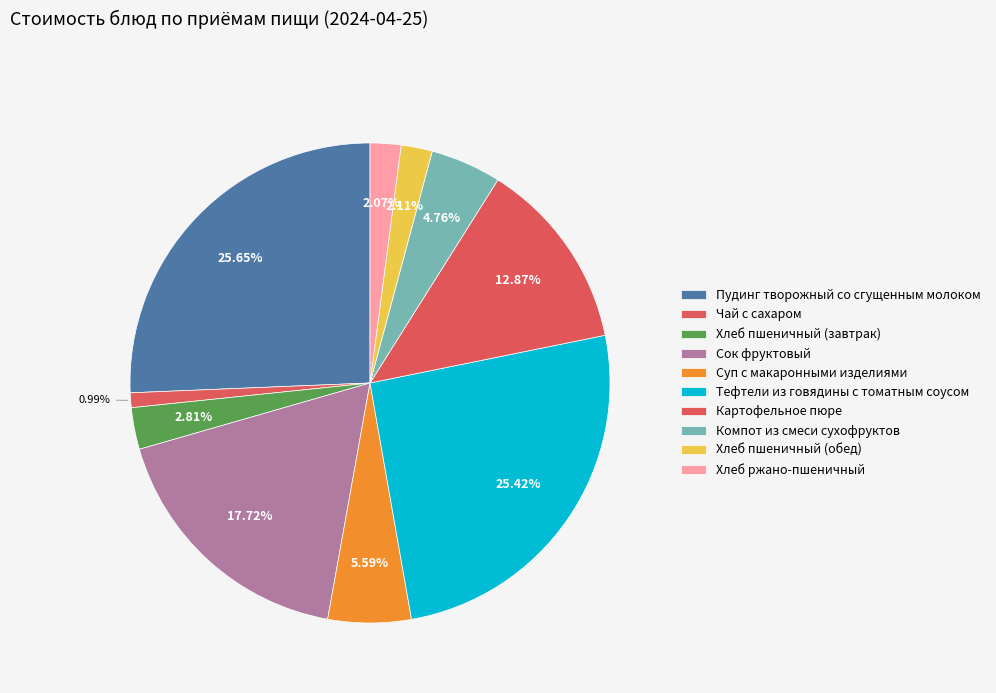

How many slices are in this pie chart?

10